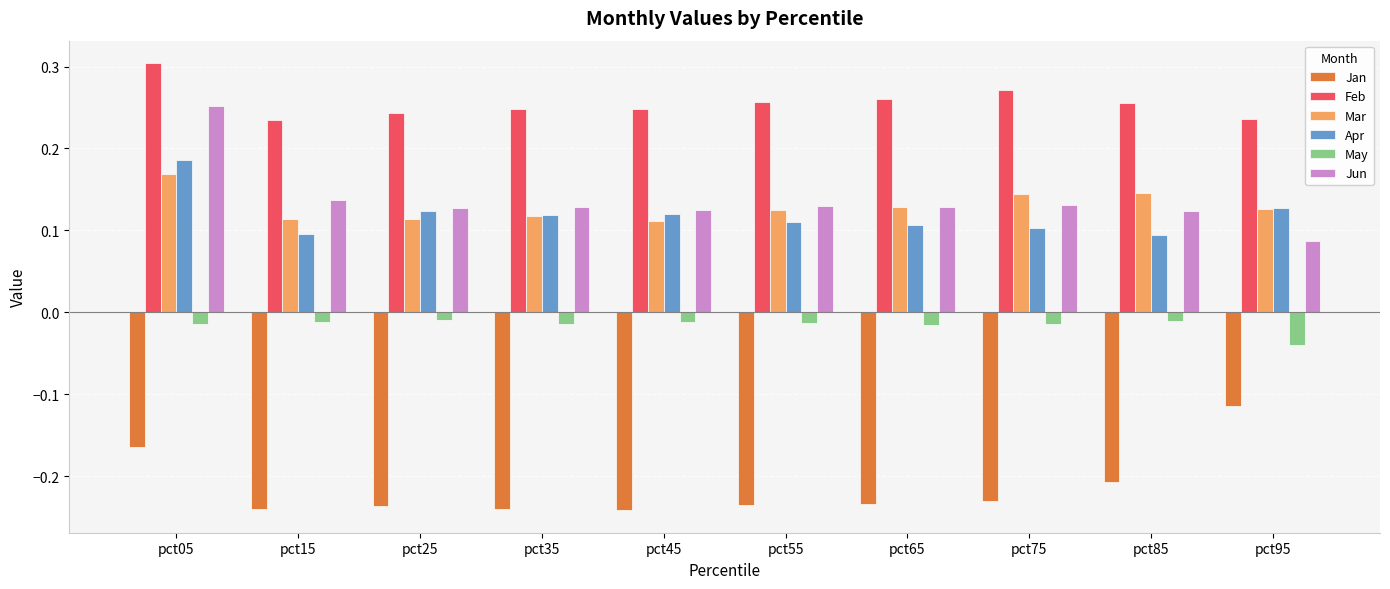

The value of Apr at pct35 is 0.1. True or false?

True